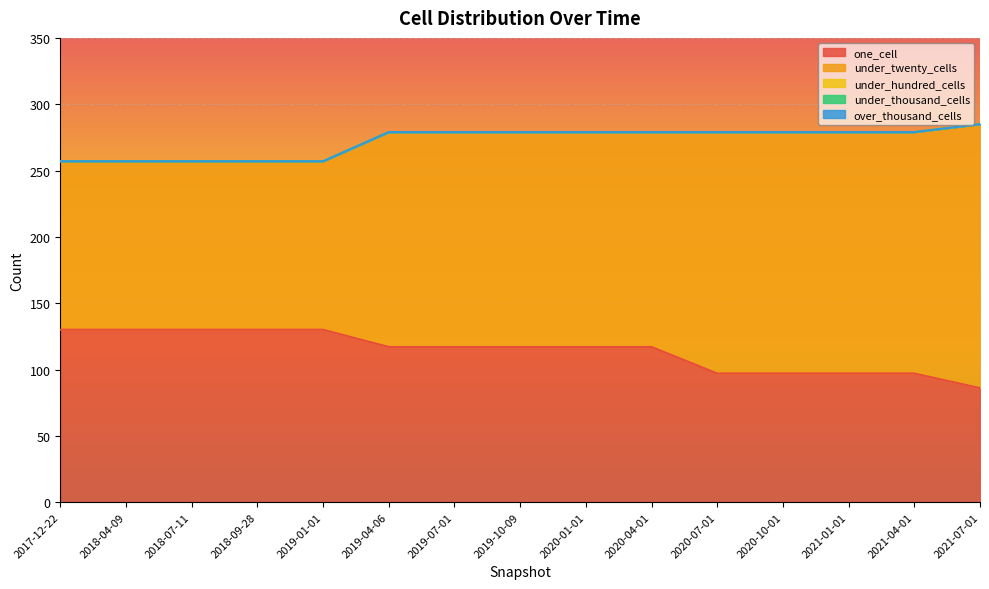

The value of under_twenty_cells at 2018-09-28 is 194. True or false?

False